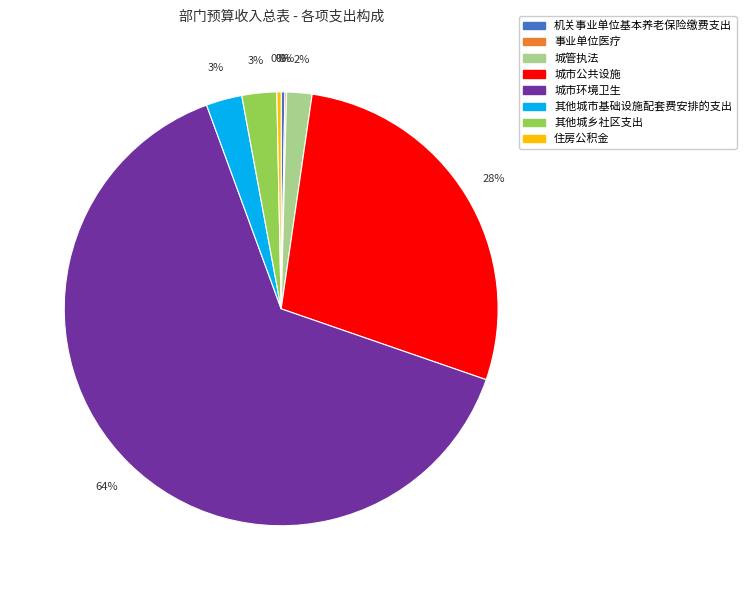

To the nearest percent, what is the combined percentage of 城市环境卫生 and 机关事业单位基本养老保险缴费支出?

64%